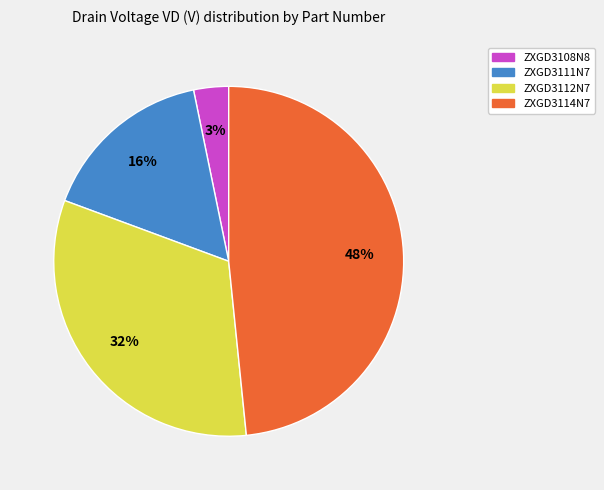

To the nearest percent, what percentage of the pie is ZXGD3114N7?

48%